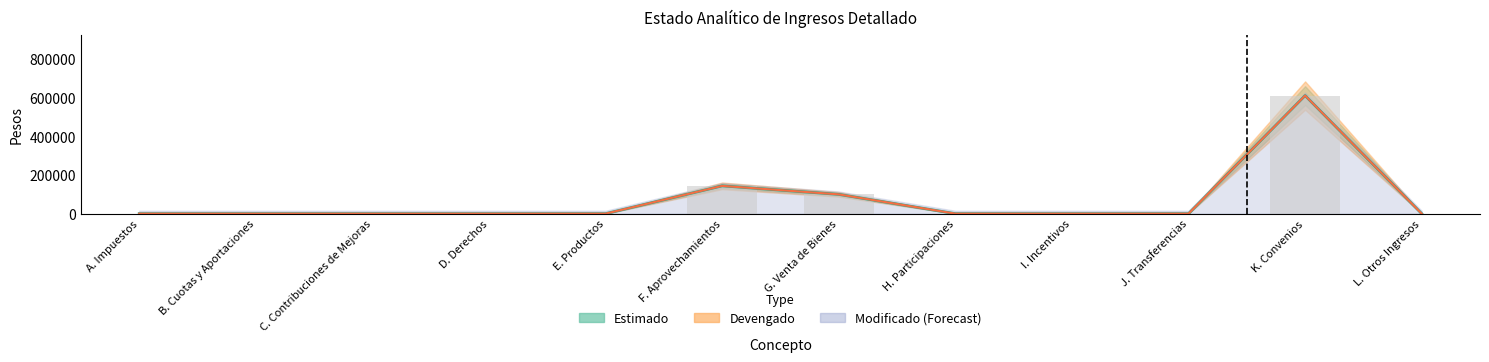

What is the label of the 2nd bar from the left?

B. Cuotas y Aportaciones